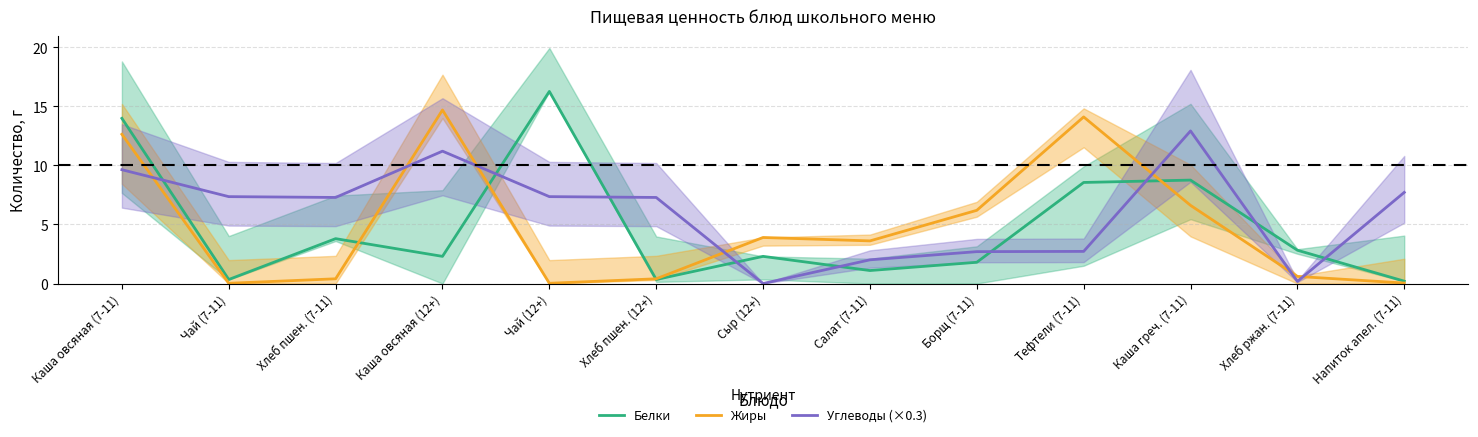

What is the total value across all series at Чай (7-11)?

7.7